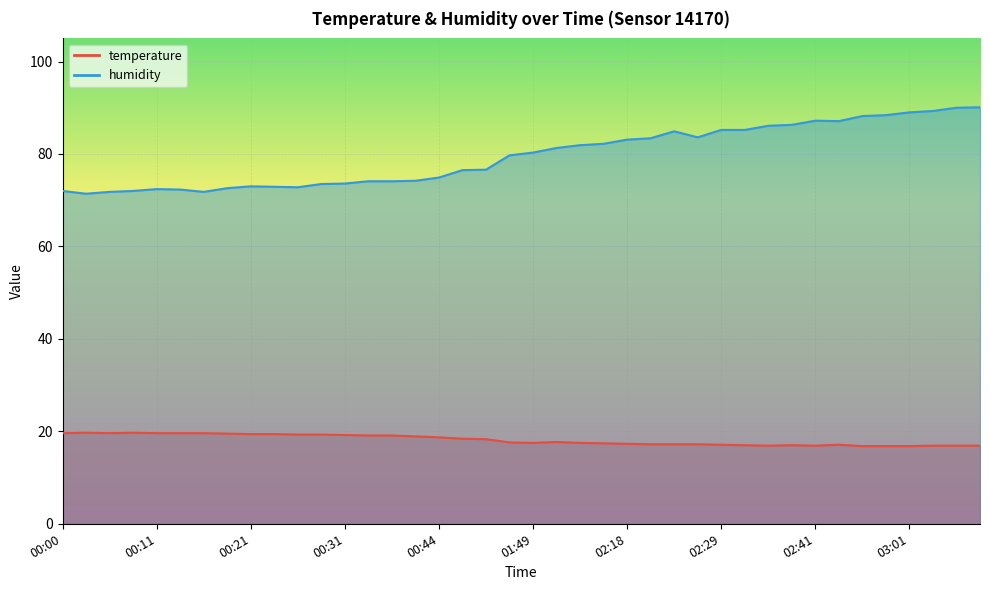

At which category is the sum across all series the highest?

03:12